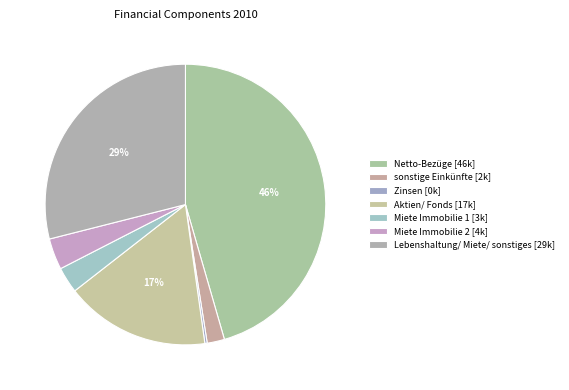

Does any single category account for the majority?

No